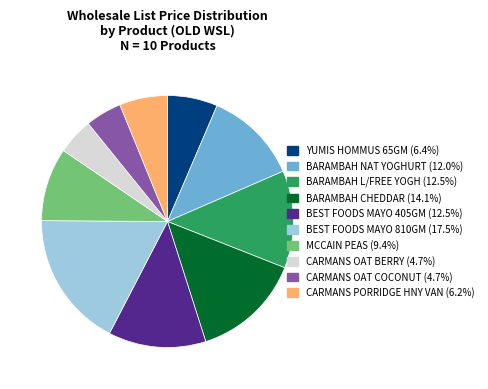

Is there any slice that represents more than half of the pie?

No